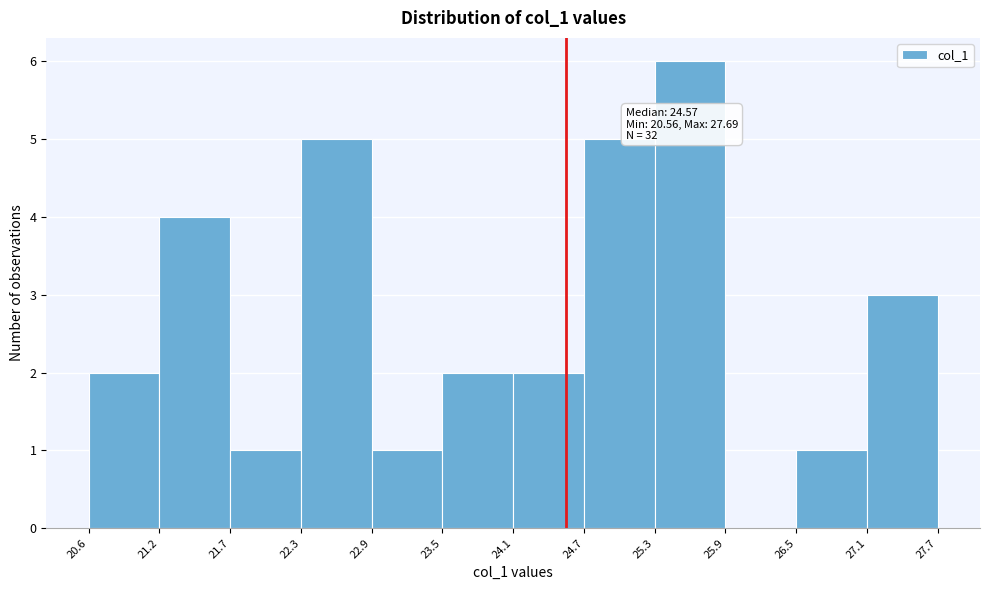

Which range on the x-axis has the tallest bar?

25.3 to 25.9